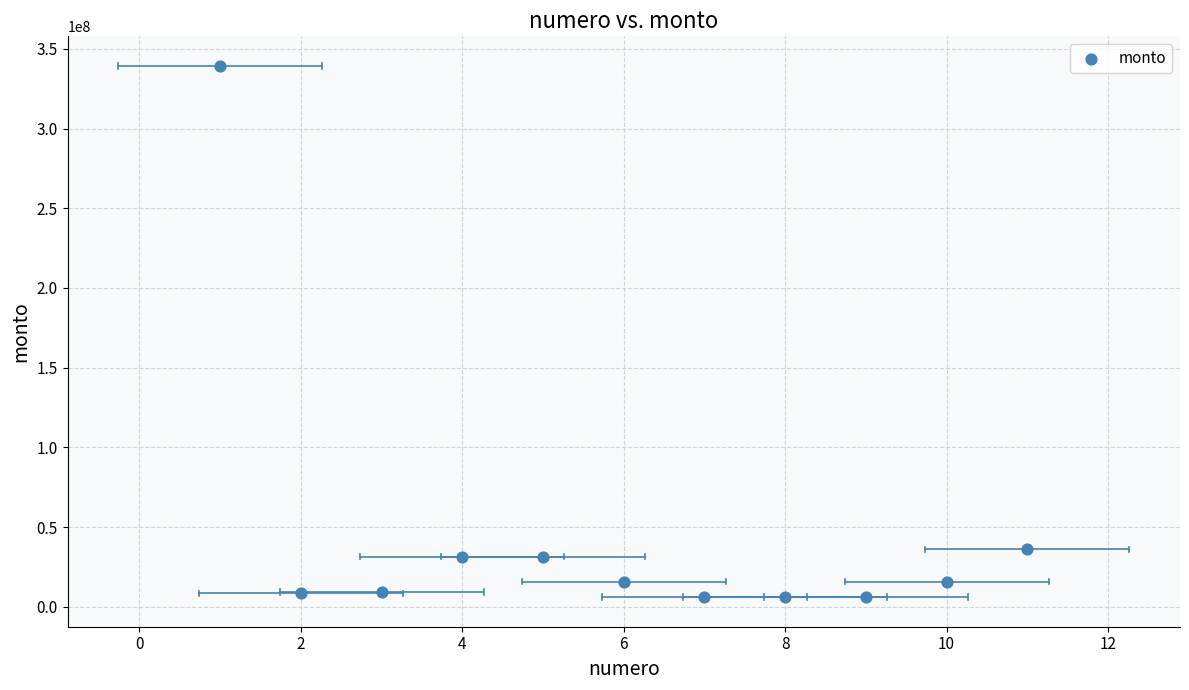

What is the average X value?

6